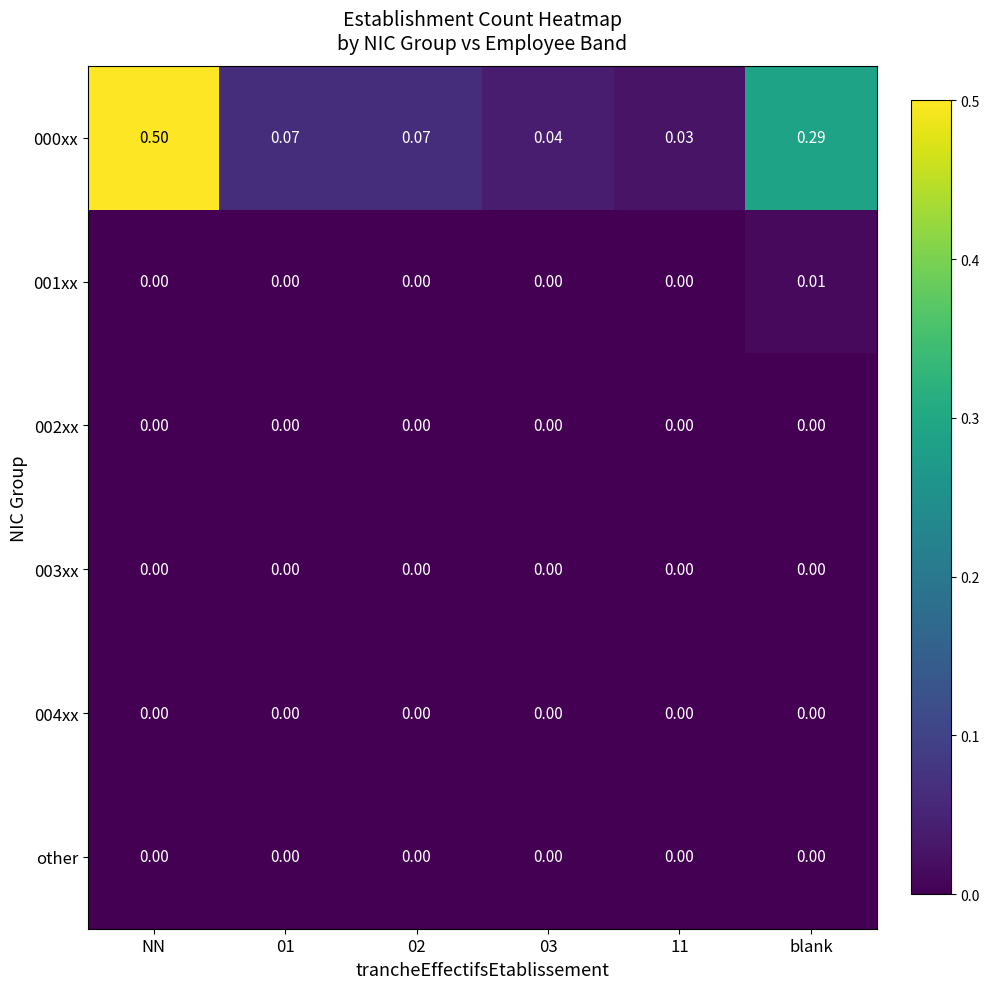

At which category is the sum across all series the highest?

NN